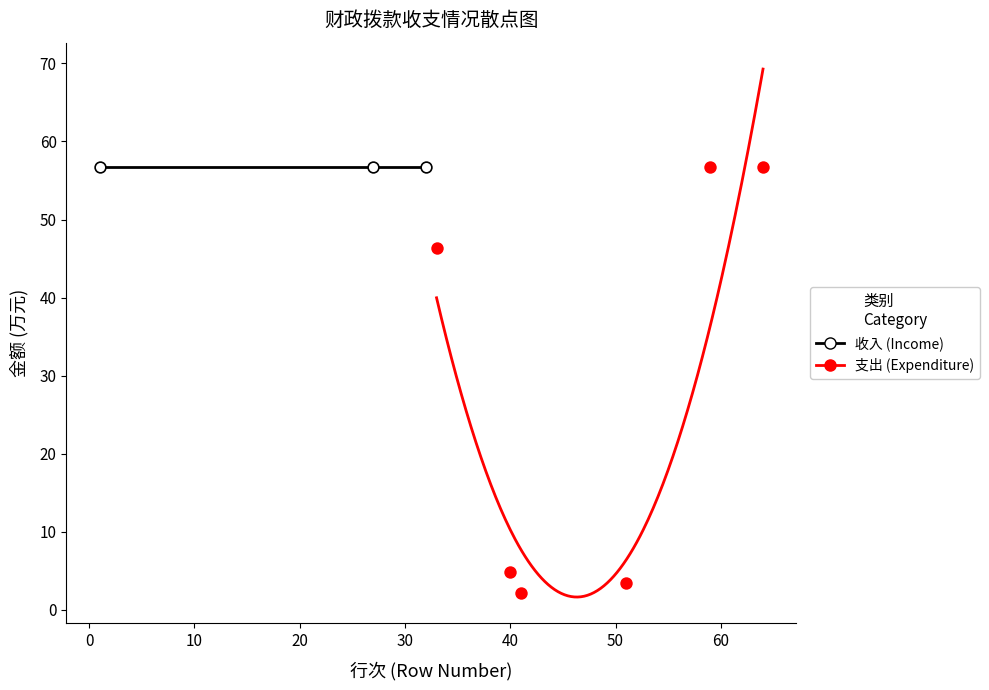

Which series reaches the minimum Y coordinate?

支出 (Expenditure)